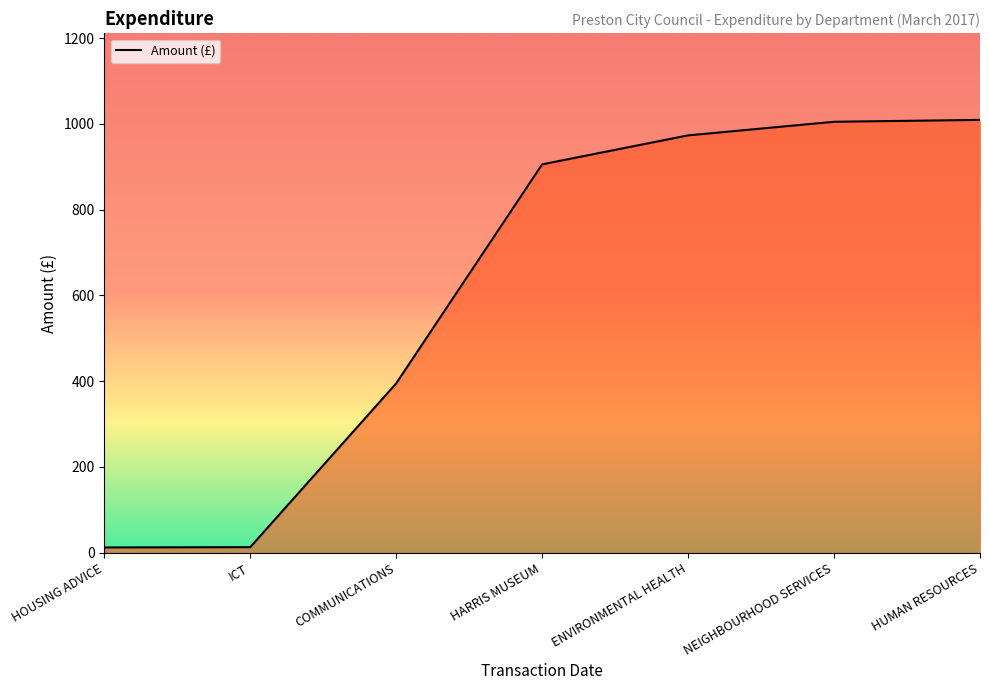

The chart shows a value of 1180.4 at HARRIS MUSEUM. True or false?

False